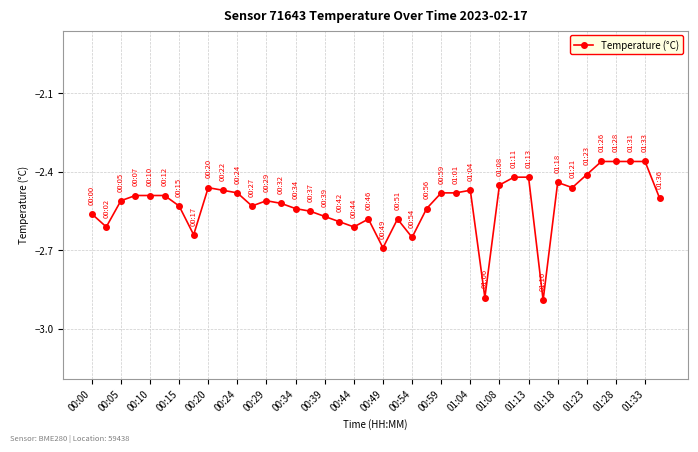

What is the difference between the maximum and second lowest values?

0.5